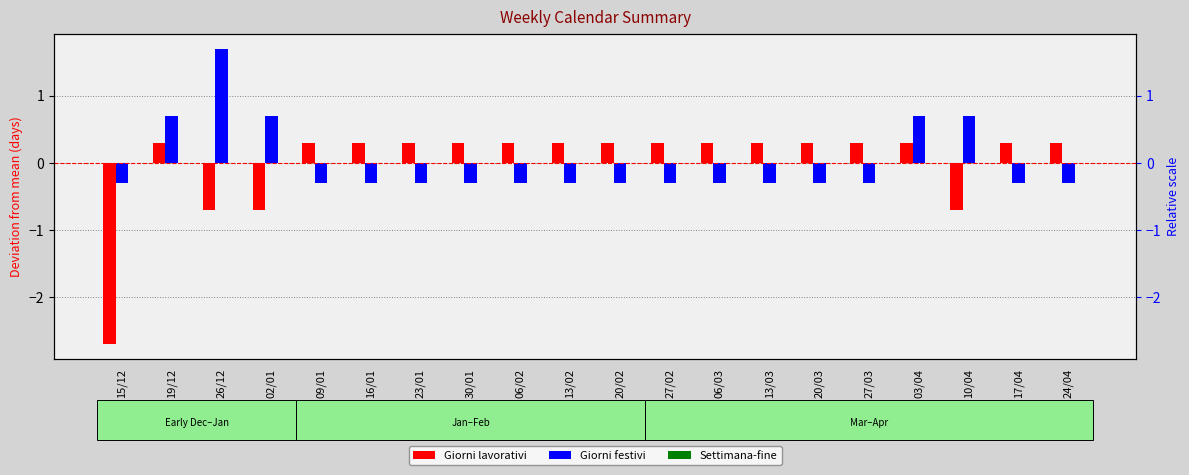

Is it true that Giorni festivi equals -0.3 at 27/02?

True